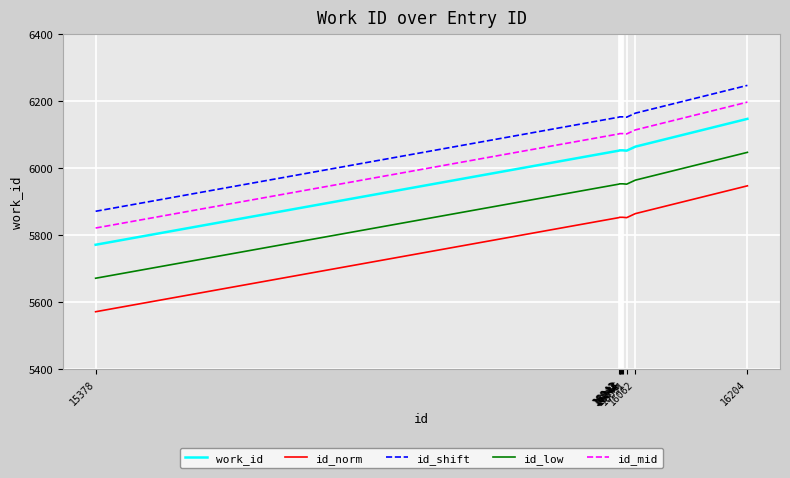

Which series has the largest total across all categories?

id_shift